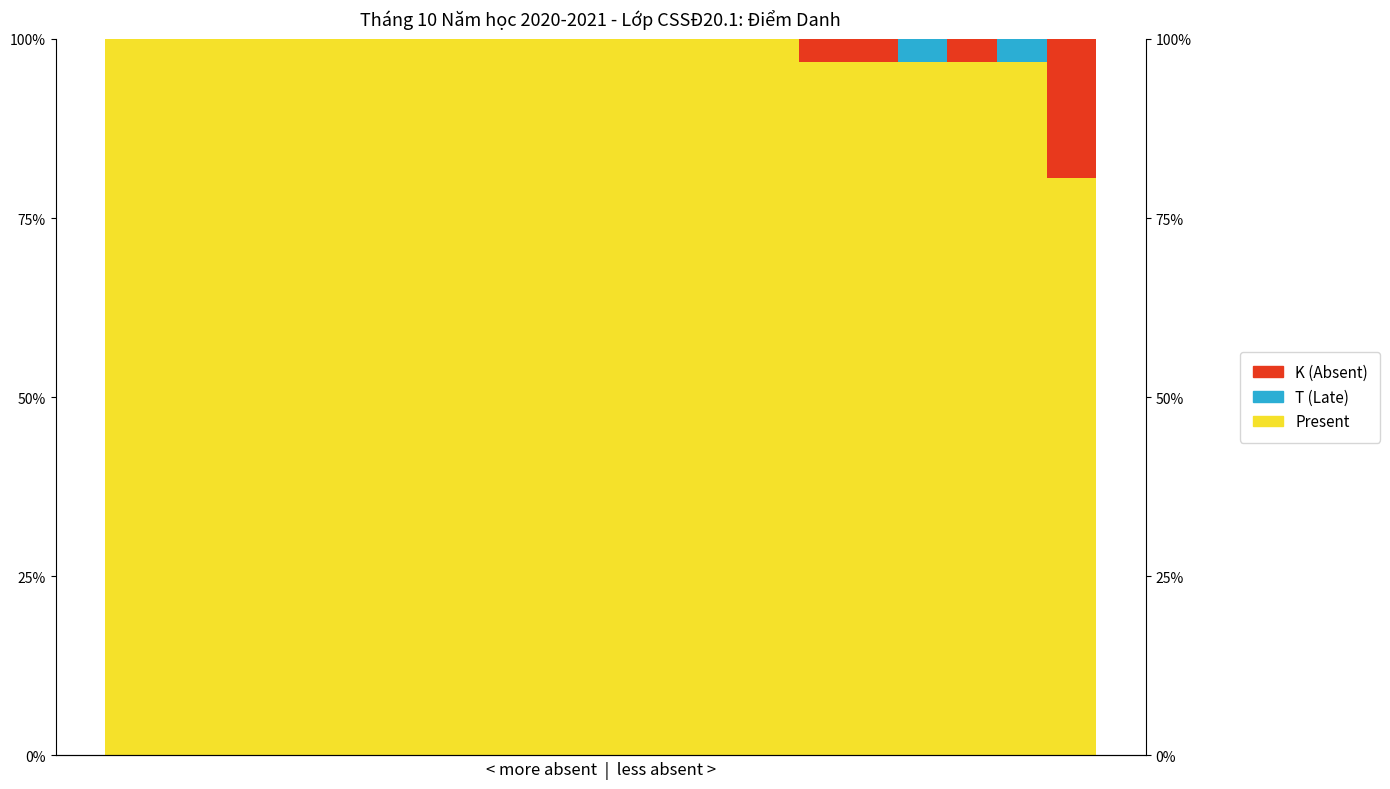

Reading right to left, transcribe all the data shown in this chart.

Present: 80.6	96.8	96.8	96.8	96.8	96.8	100.0	100.0	100.0	100.0	100.0	100.0	100.0	100.0	100.0	100.0	100.0	100.0	100.0	100.0
T (Late): 0.0	3.2	0.0	3.2	0.0	0.0	0.0	0.0	0.0	0.0	0.0	0.0	0.0	0.0	0.0	0.0	0.0	0.0	0.0	0.0
K (Absent): 19.4	0.0	3.2	0.0	3.2	3.2	0.0	0.0	0.0	0.0	0.0	0.0	0.0	0.0	0.0	0.0	0.0	0.0	0.0	0.0